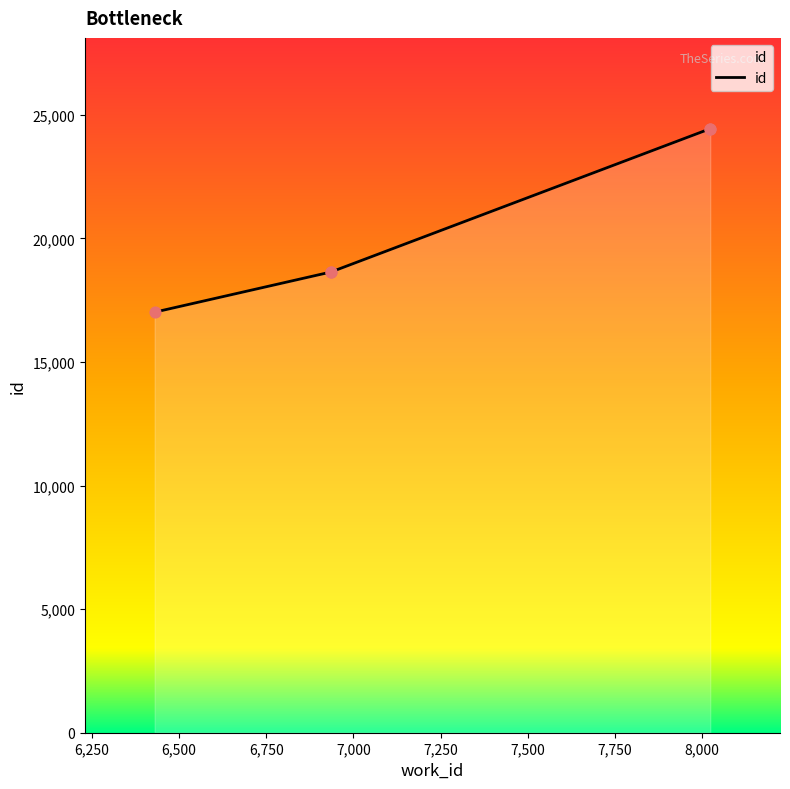

What is the change in value from 6430 to 6936?

+1627